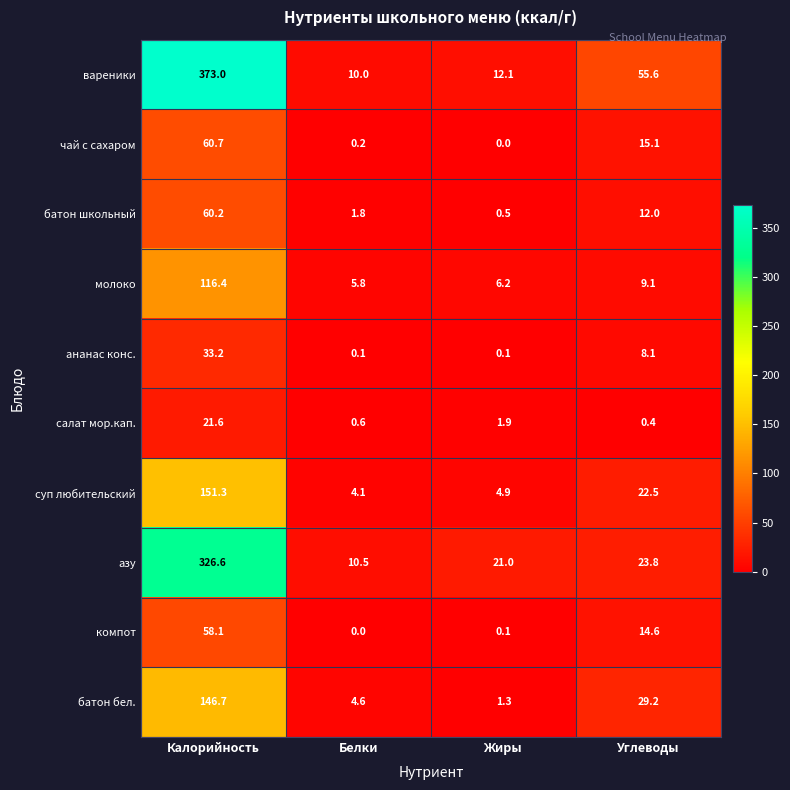

At Белки, list the series in order from largest to smallest.

азу, вареники, молоко, батон бел., суп любительский, батон школьный, салат мор.кап., чай с сахаром, ананас конс., компот